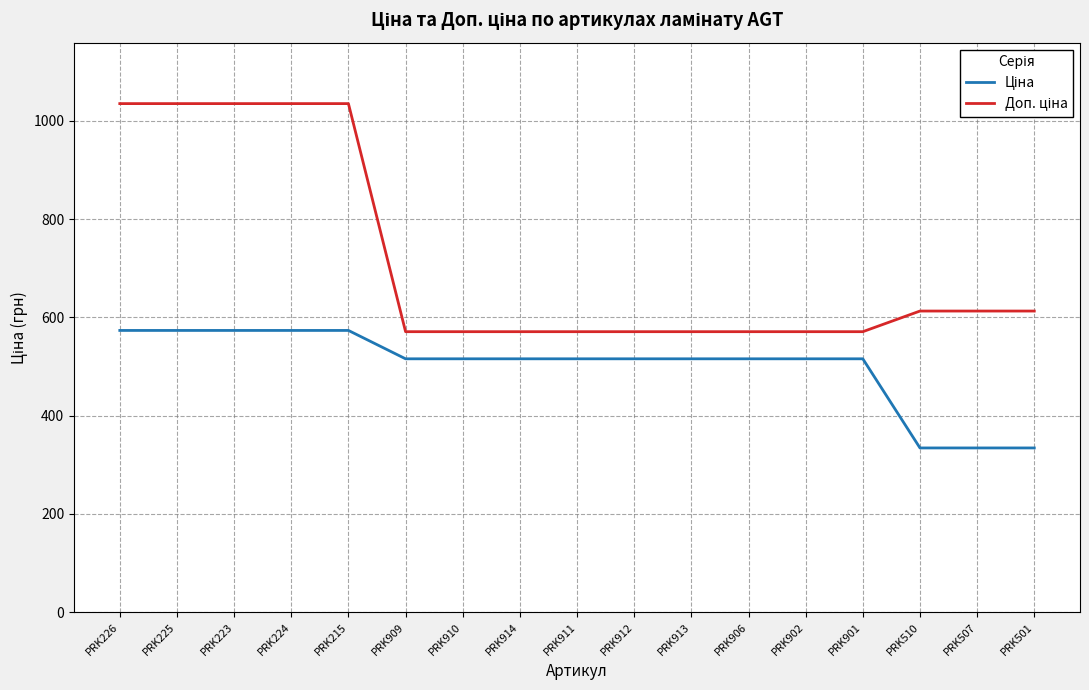

How many lines are shown in the chart?

2